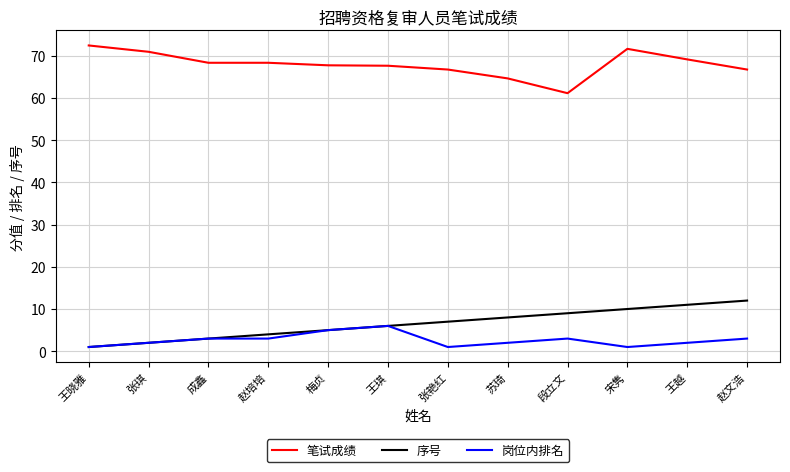

True or false: 序号 and 笔试成绩 intersect in this chart.

False